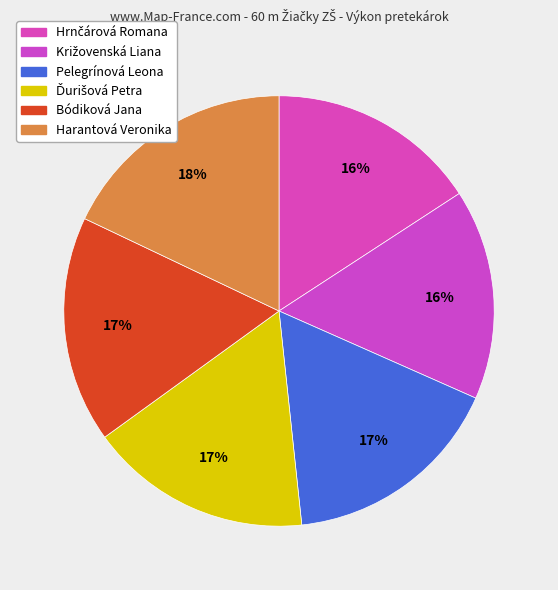

What is the smallest slice in the pie chart?

Hrnčárová Romana